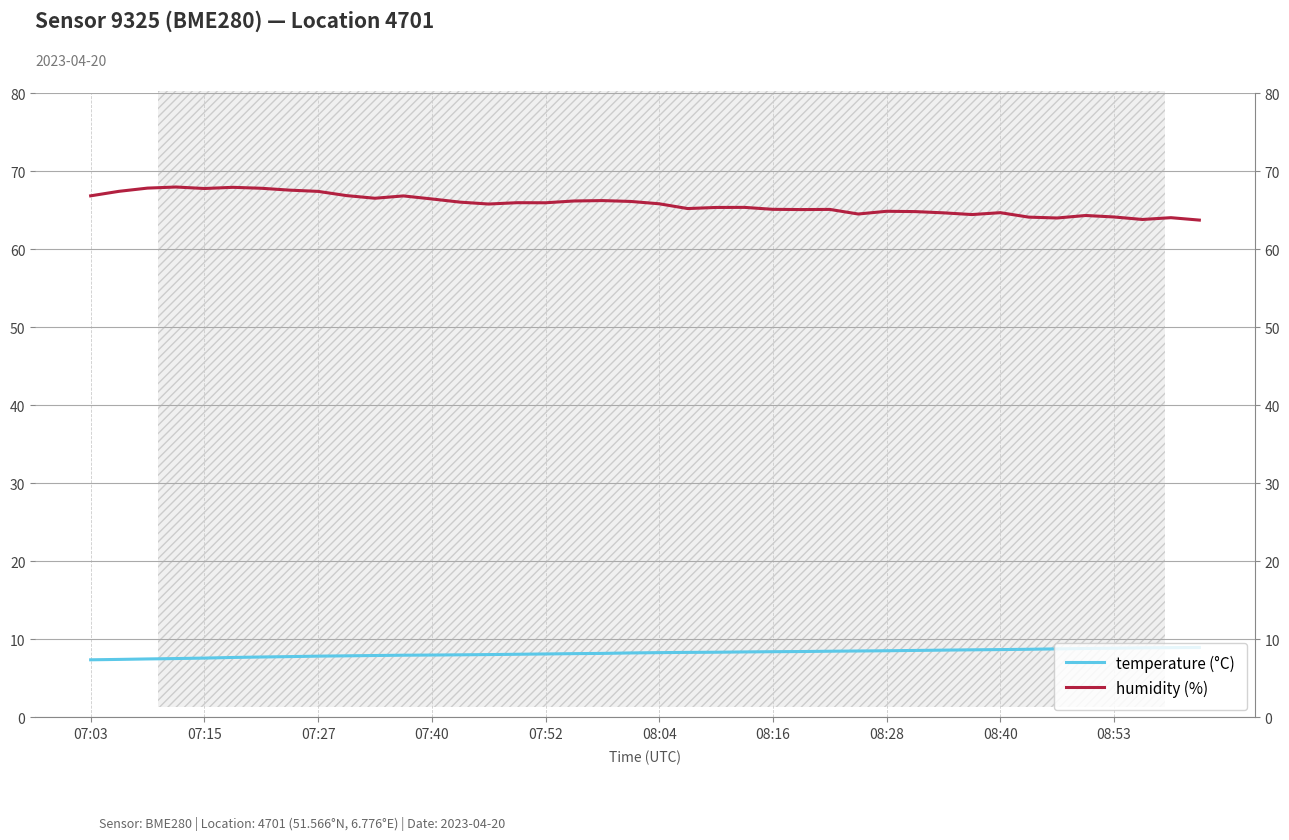

Between 08:28 and 13, which is larger?

13